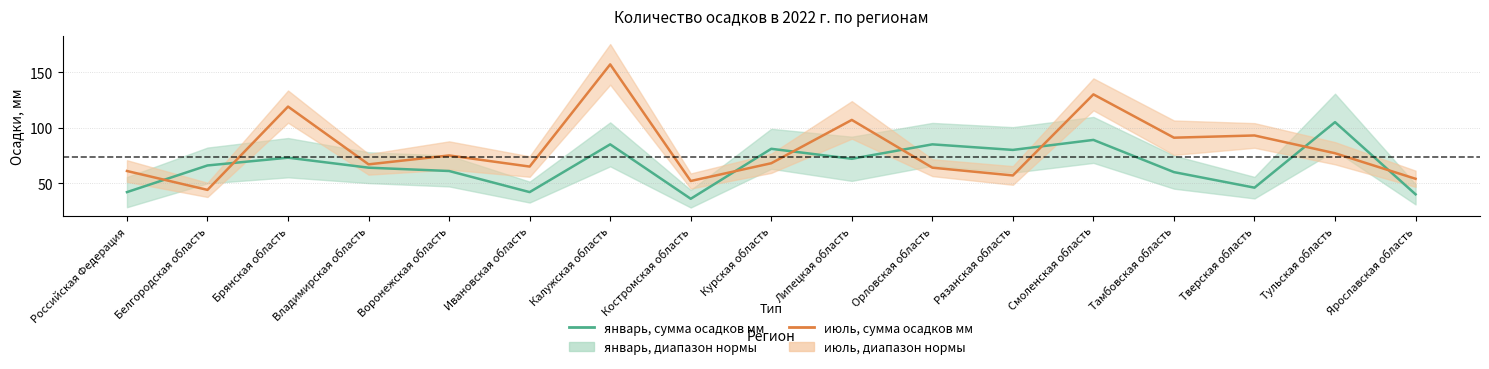

List the series in order of their overall mean, lowest first.

январь, сумма осадков мм, июль, сумма осадков мм